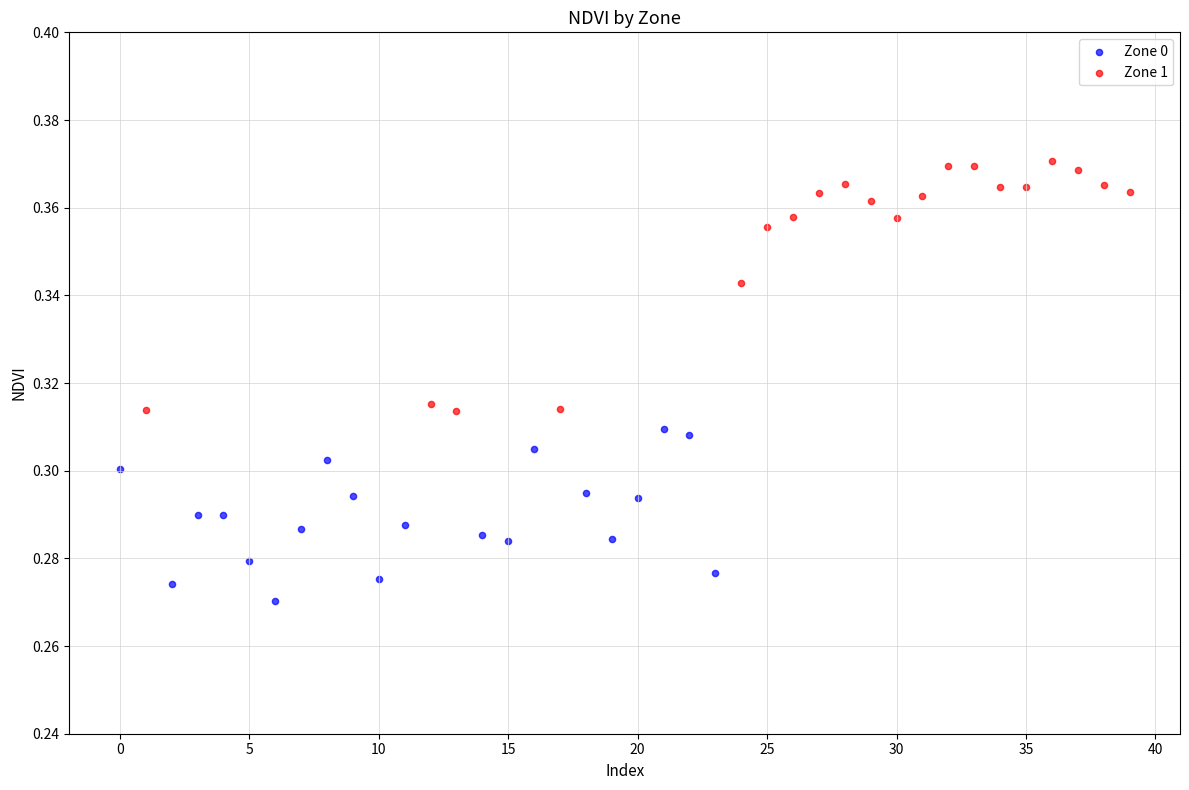

Which series reaches the minimum Y coordinate?

Zone 0